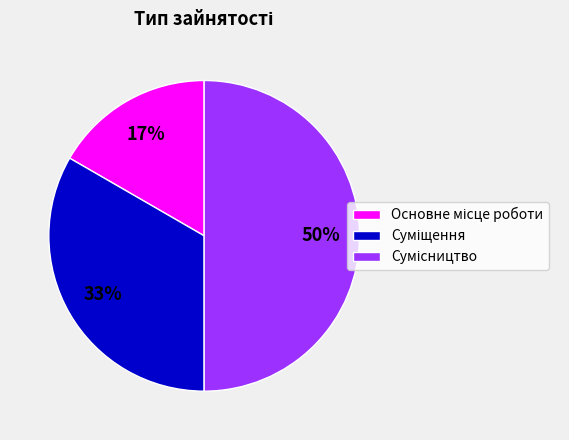

Count the number of slices in the pie.

3